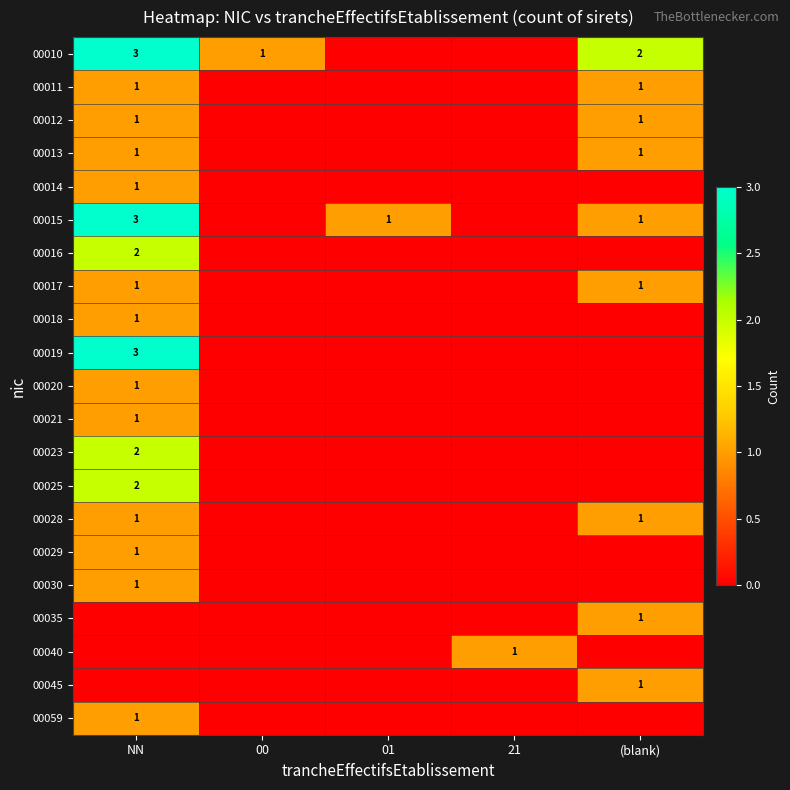

True or false: 00013 has a value of 1 at NN.

True